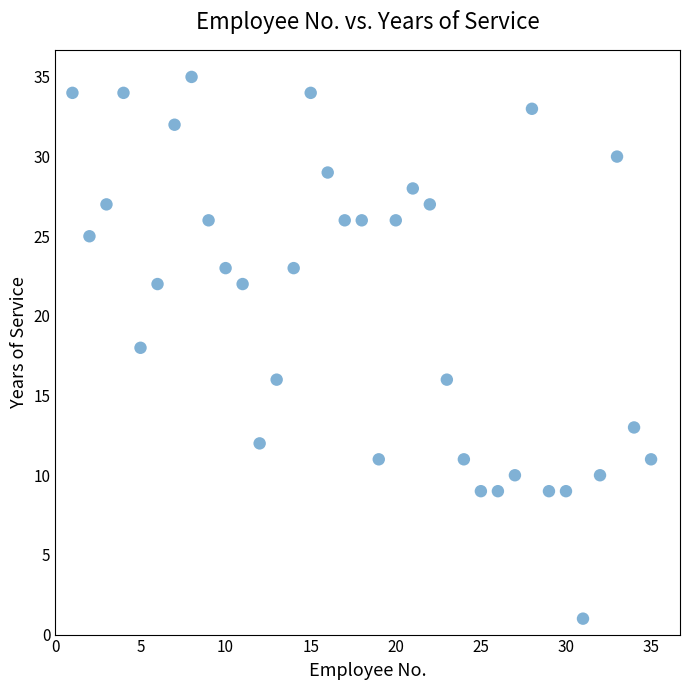

What is the range of X values (max minus min)?

34